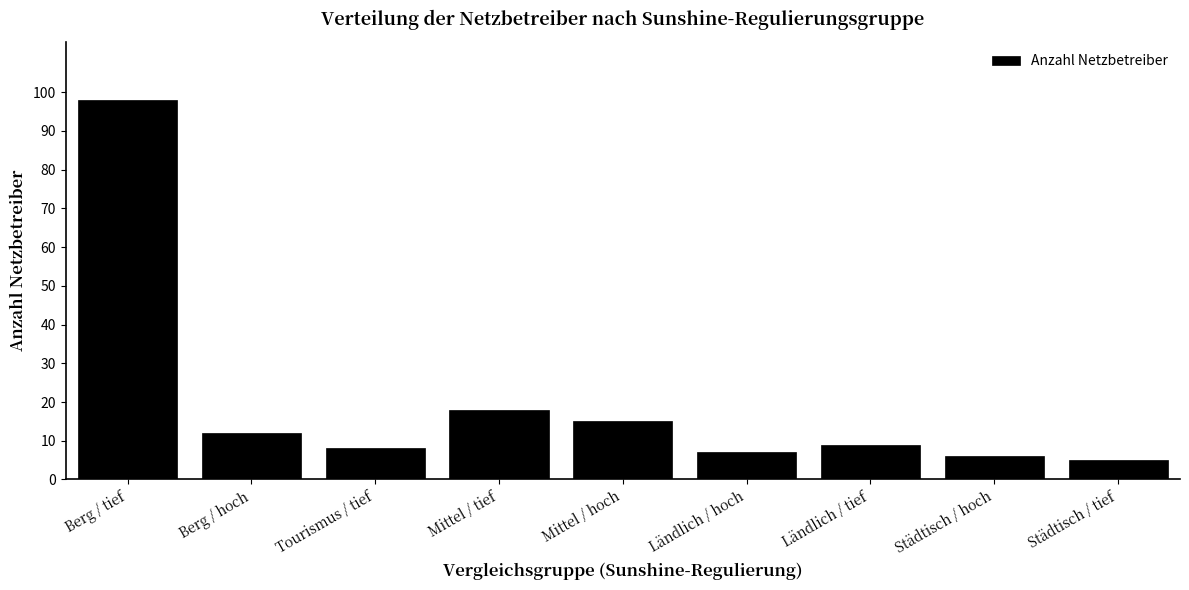

Reading right to left, list all the values displayed in this chart.

5	6	9	7	15	18	8	12	98